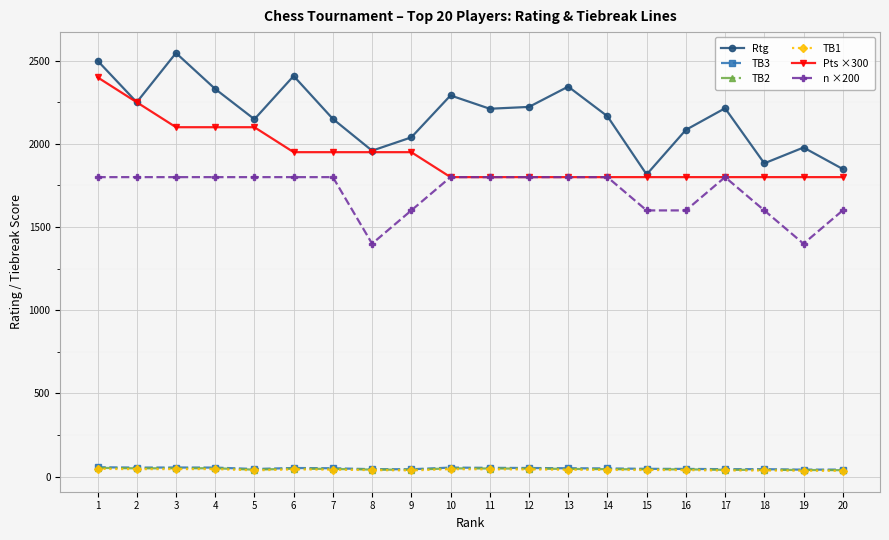

What value does the TB1 series have at 10?

45.0